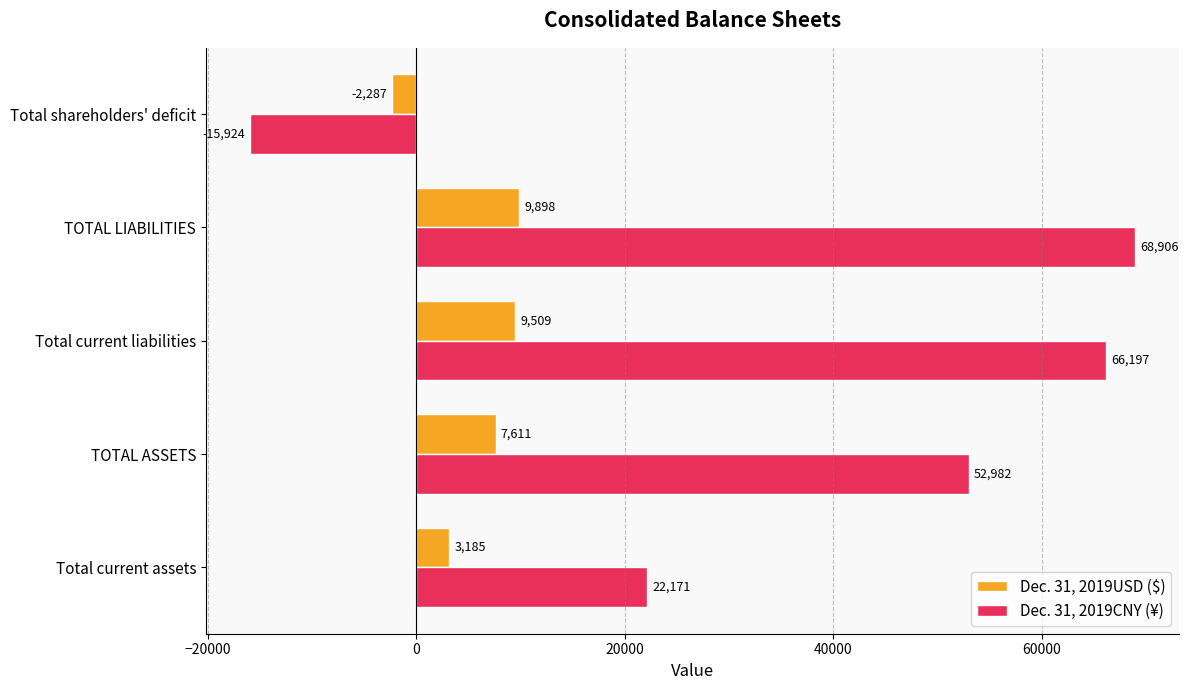

What is the average value of the Dec. 31, 2019CNY (¥) series?

38866